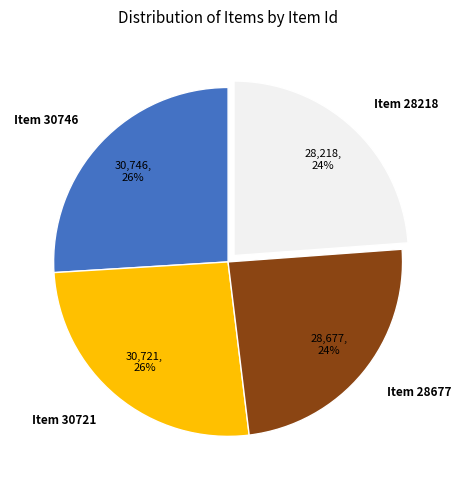

What is the ratio of the value at Item 30746 to the value at Item 28218?

1.1